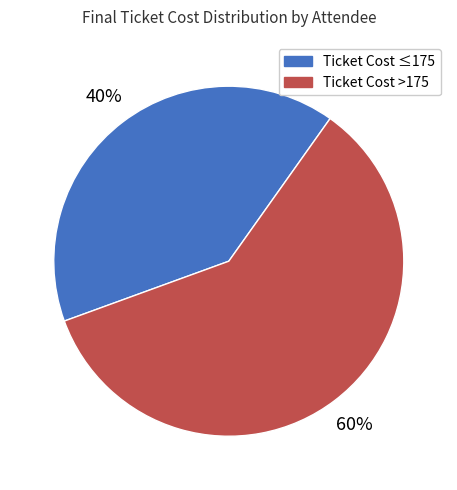

To the nearest percent, what is the average slice percentage?

50%